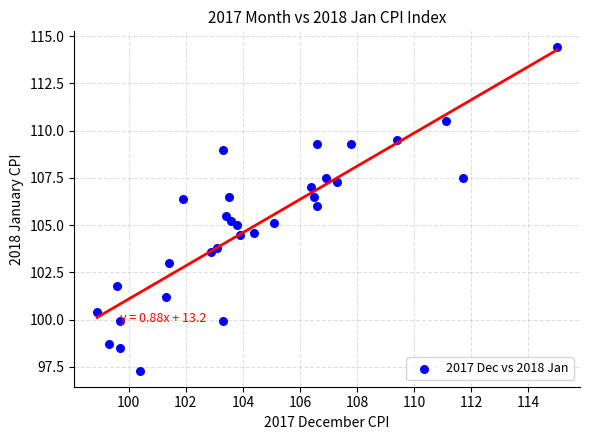

What is the range of Y values (max minus min)?

17.1